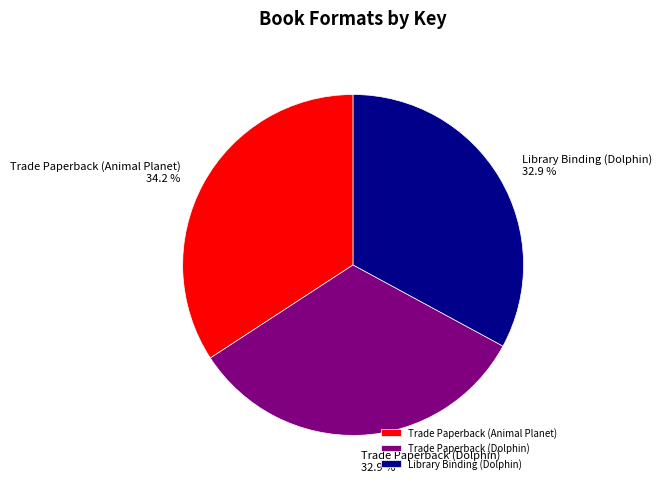

What percentage is the Library Binding (Dolphin) slice, to the nearest percent?

33%